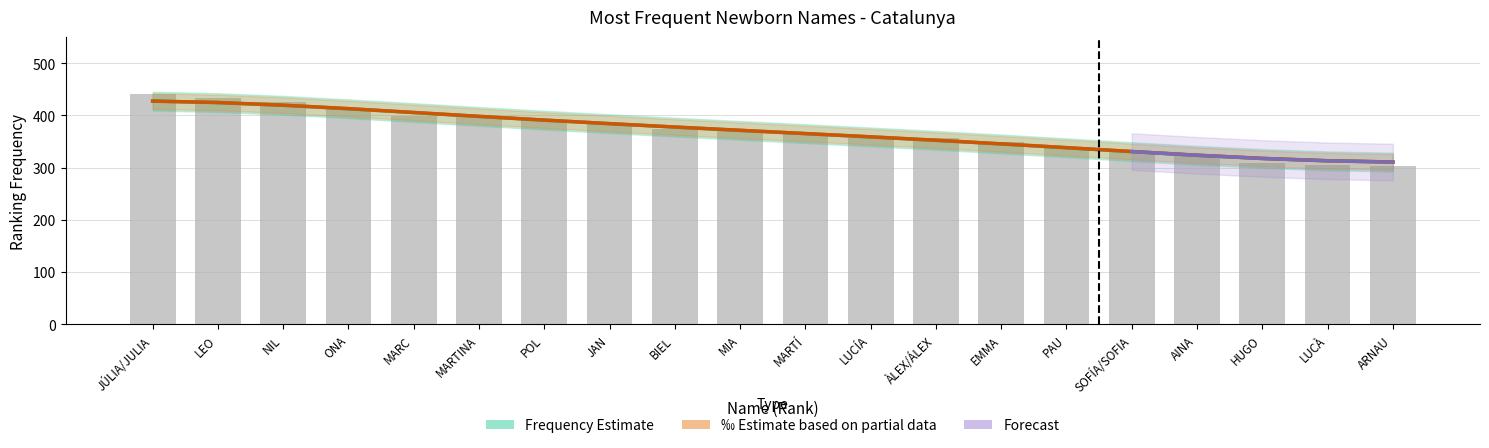

What is the sum of all Frequency values?

7362.0